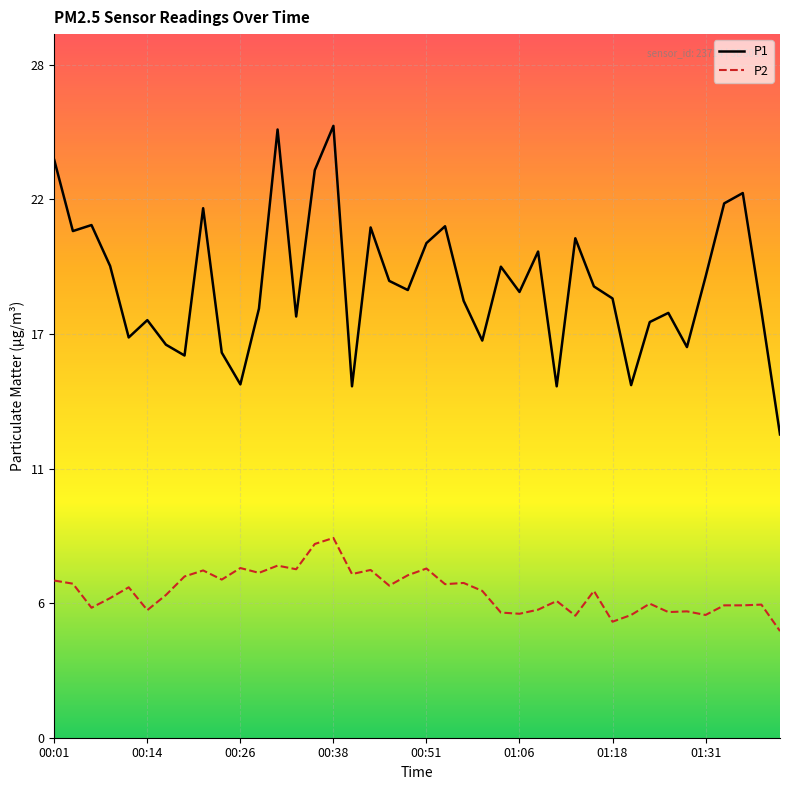

What are all the series names shown in the legend?

P1, P2